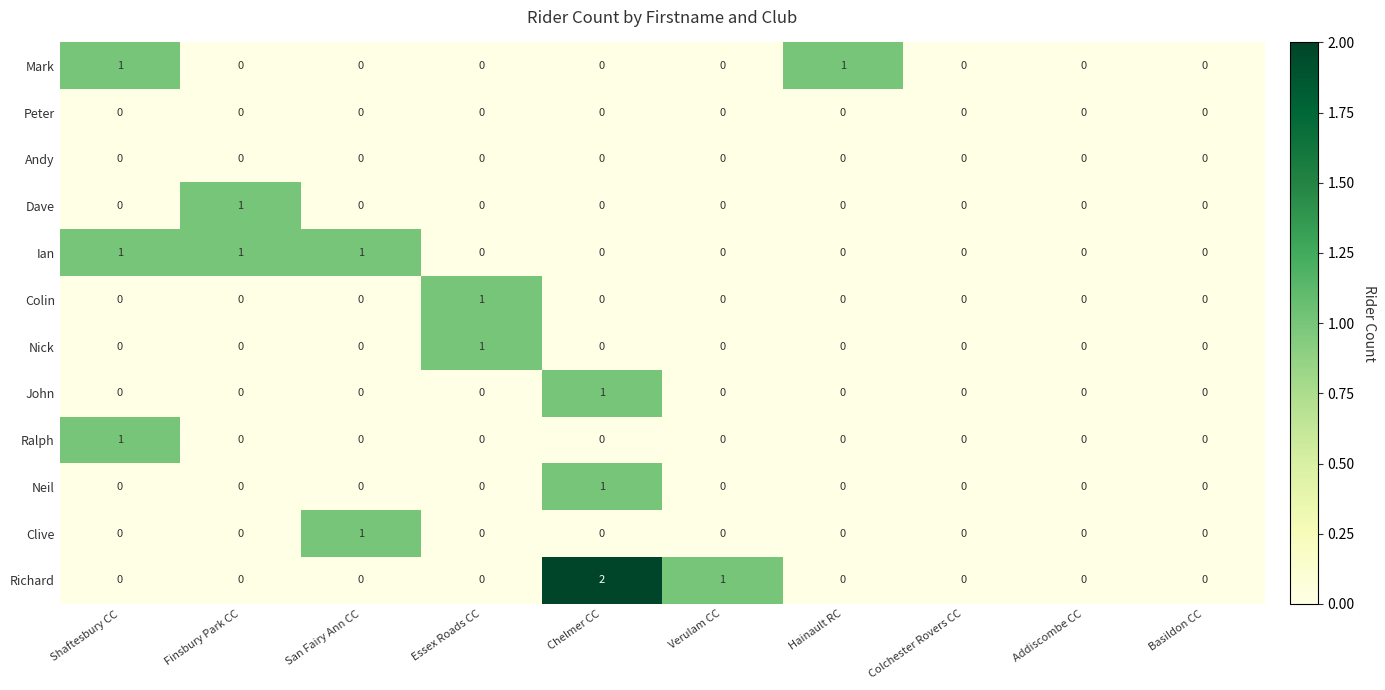

The value of Dave at Finsbury Park CC is 1. True or false?

True